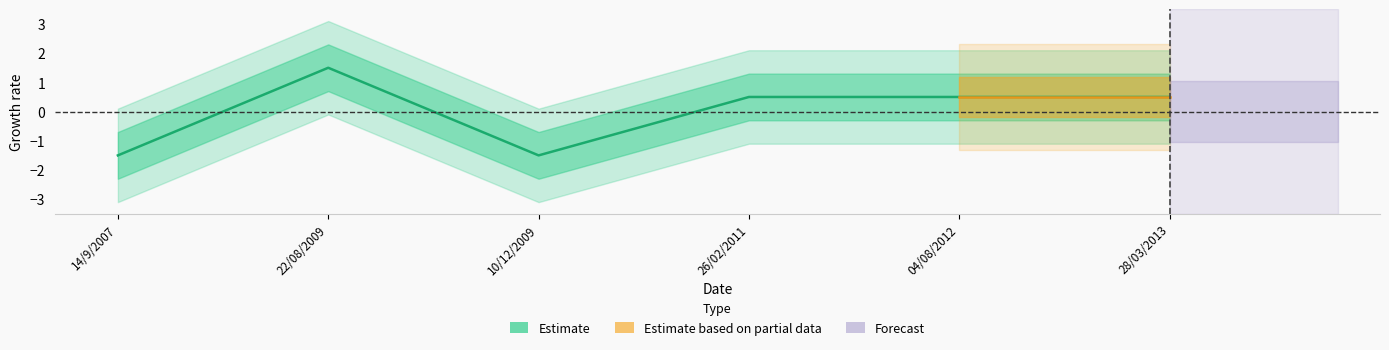

At which label is the value closest to 0?

26/02/2011